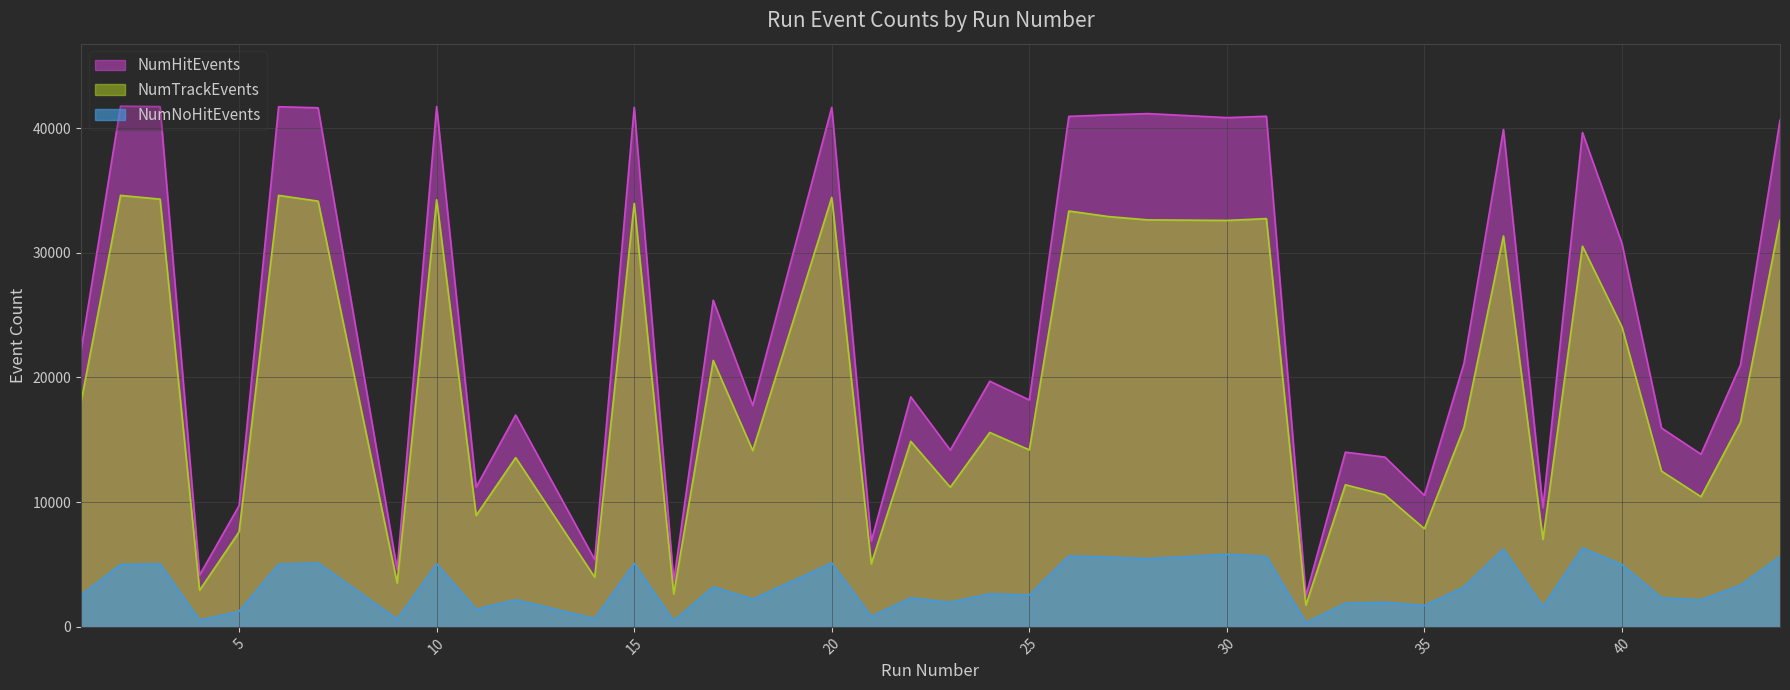

True or false: NumNoHitEvents and NumTrackEvents cross at least once.

False